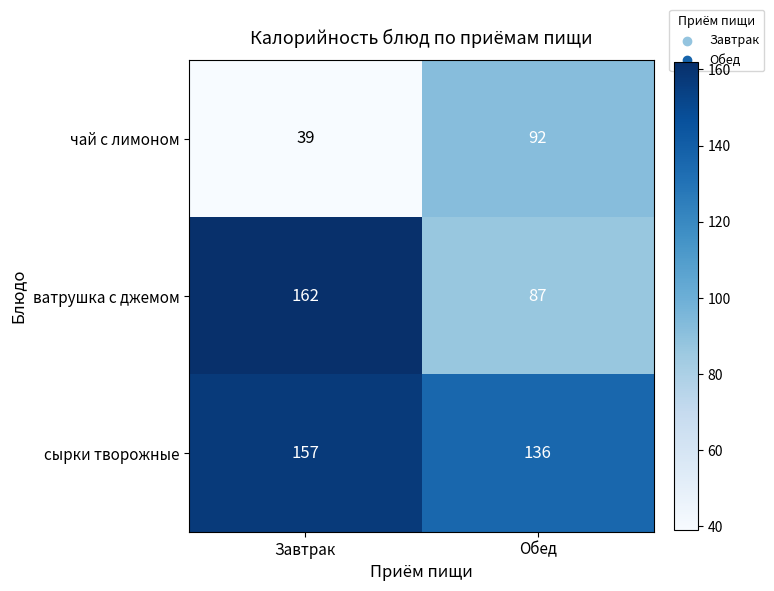

Rank the series by their average value, from highest to lowest.

сырки творожные, ватрушка с джемом, чай с лимоном